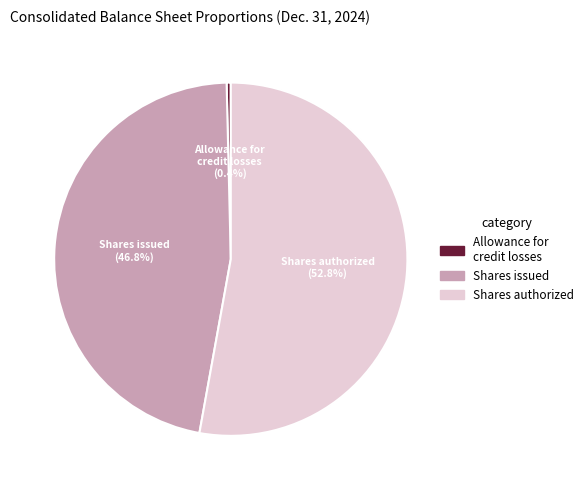

What portion of the pie excludes Shares issued?

53.2%